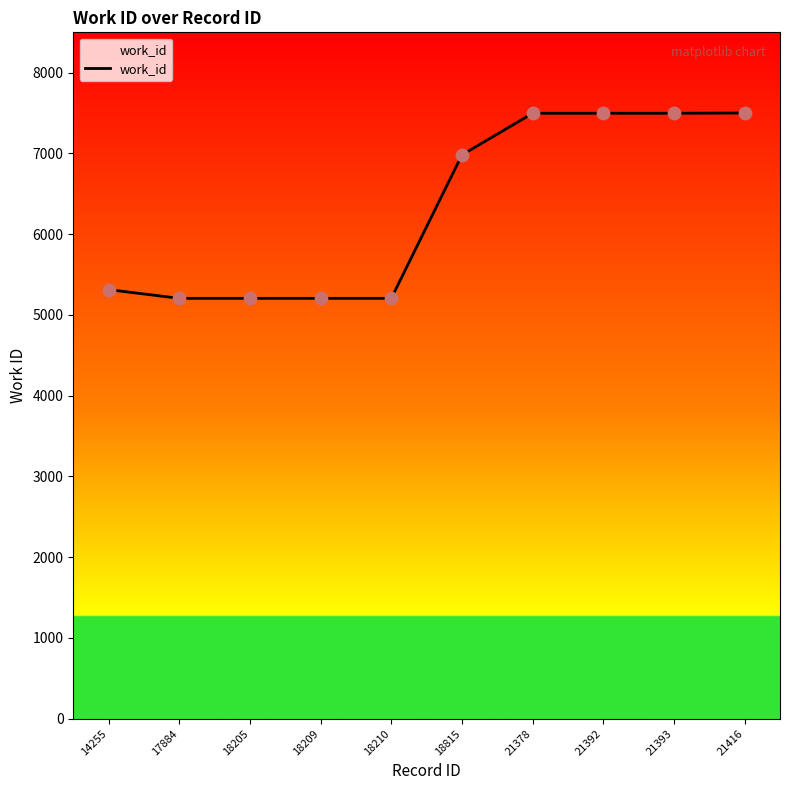

What is the change in value from 18205 to 21392?

+2292